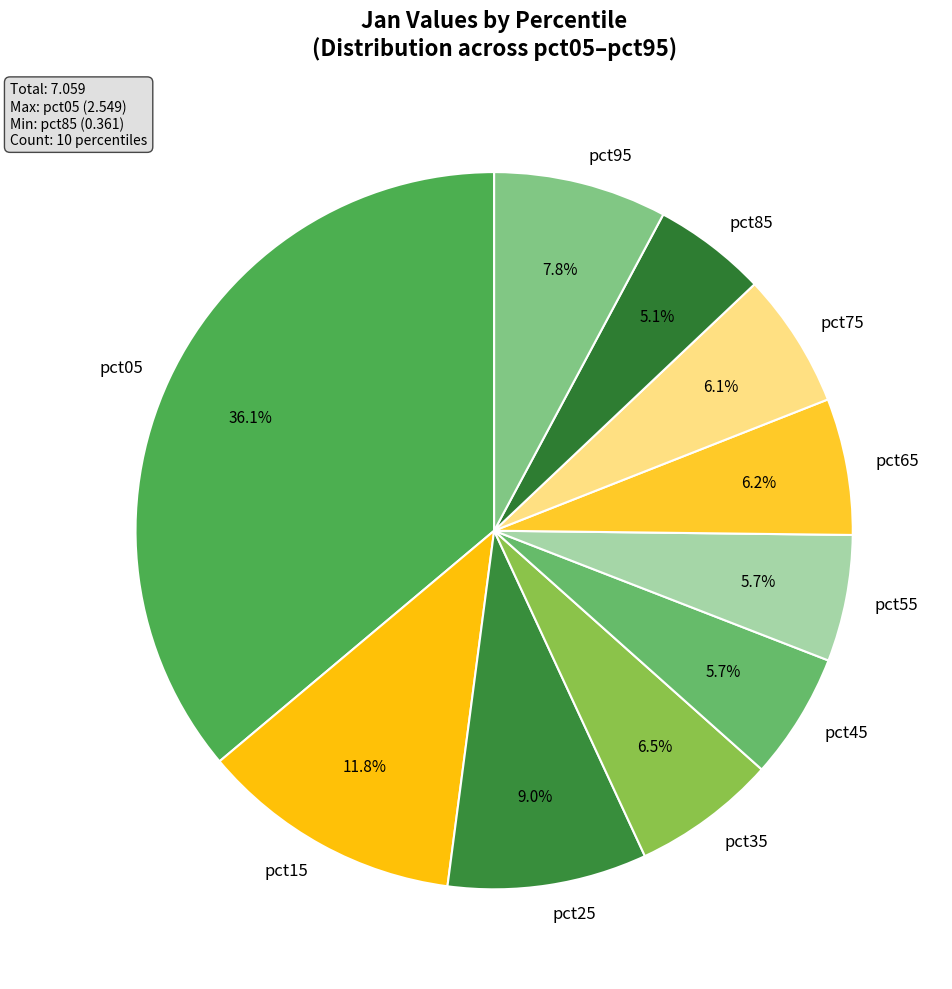

To the nearest percent, what percentage of the pie is pct95?

8%